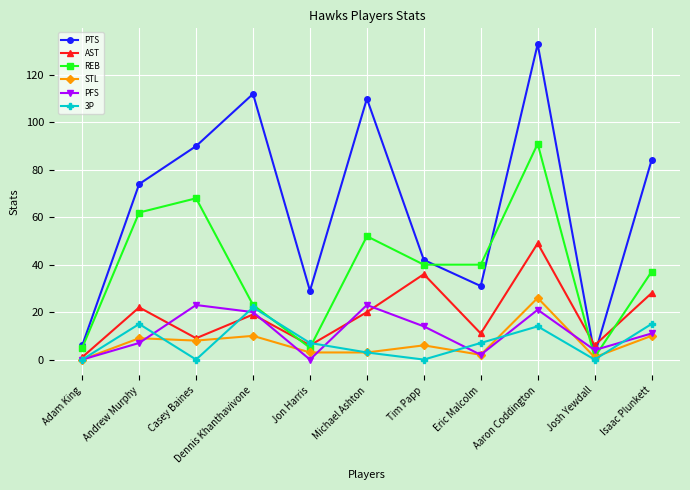

How many interior local peaks does the REB series have?

3